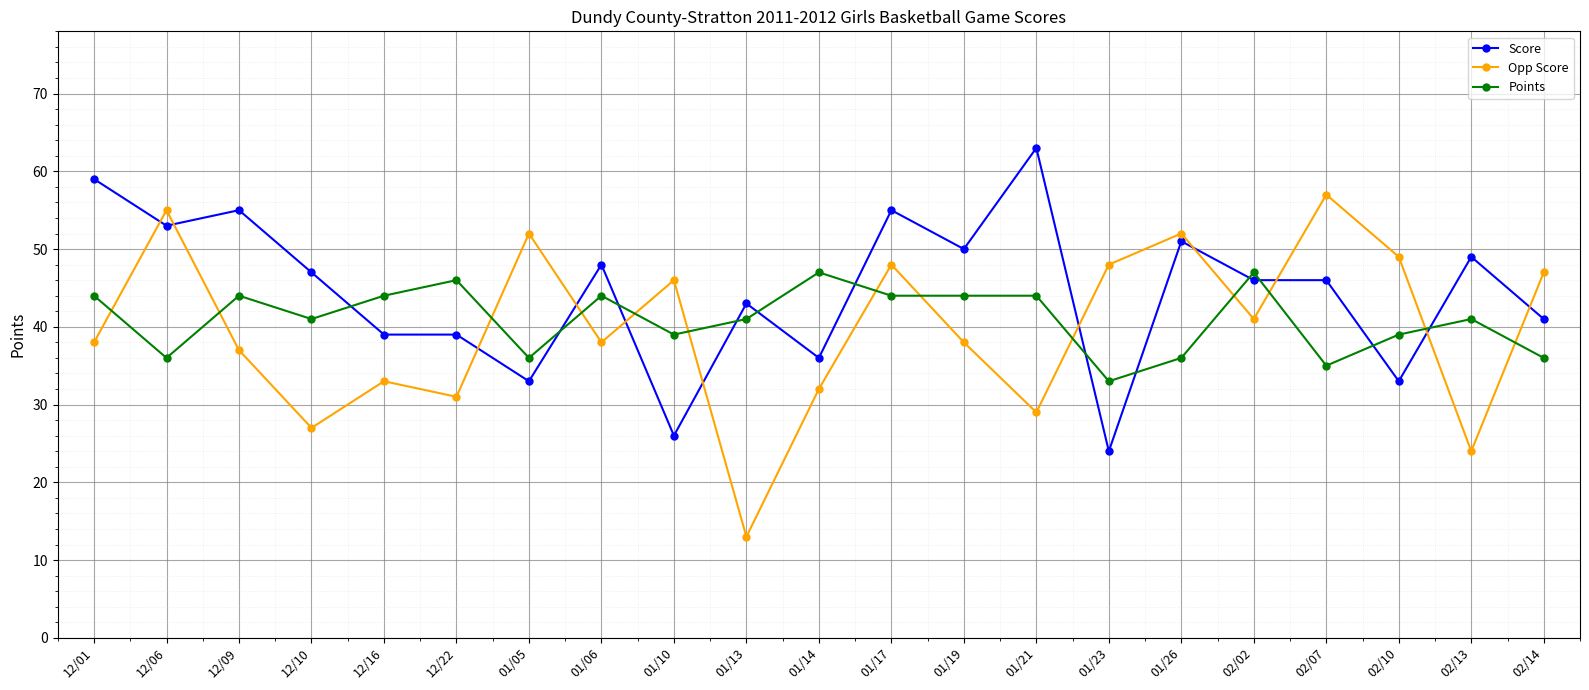

What is the difference between the second highest and minimum values in the Opp Score series?

42